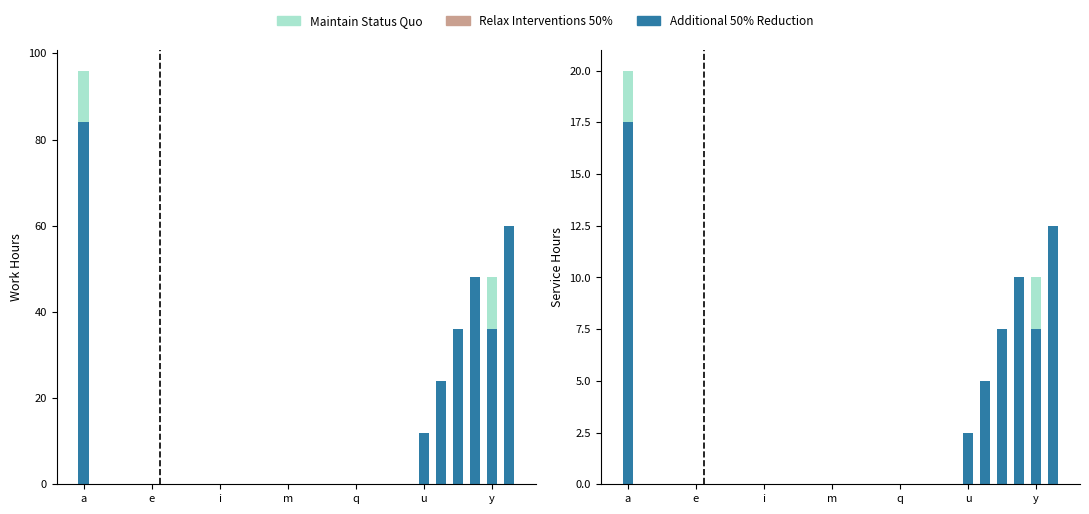

What are all the series names shown in the legend?

Relax Interventions 50%, Maintain Status Quo, Additional 50% Reduction